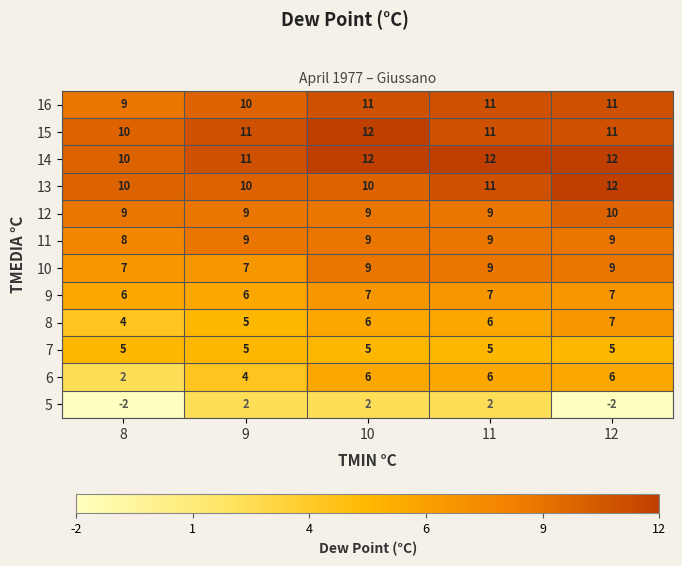

What is the maximum value shown in the chart?

12